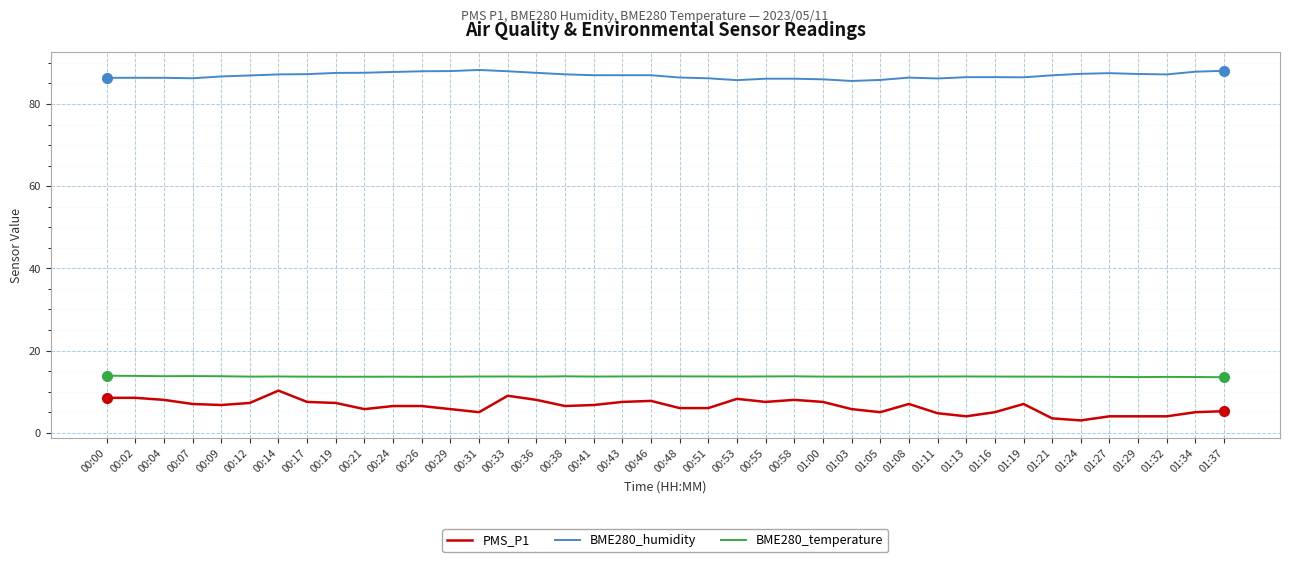

Count the BME280_temperature values in the range 13 to 14.

40